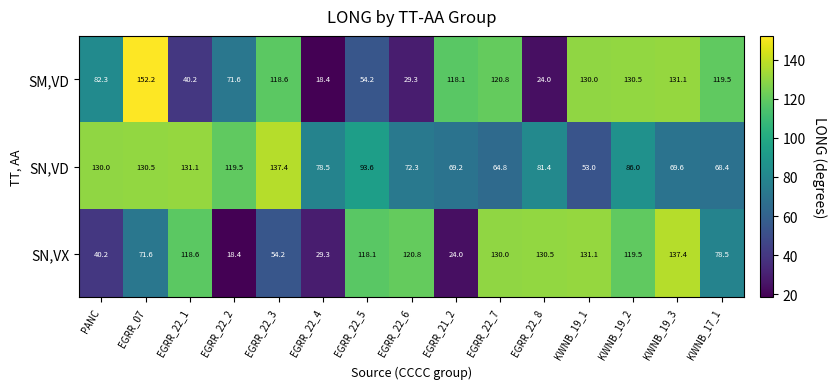

What is the difference between the SN,VX values at KWNB_19_2 and KWNB_19_1?

11.6